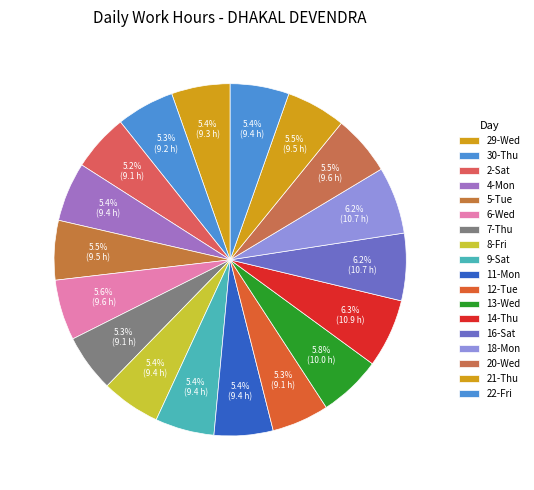

What is the total percentage of 6-Wed and 30-Thu?

10.9%